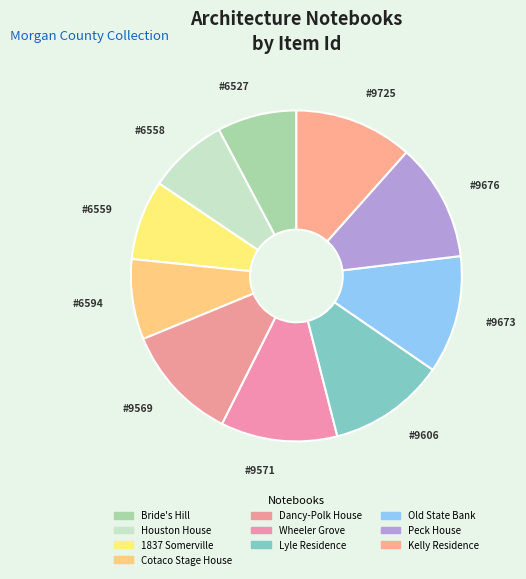

How many segments does this pie chart have?

10